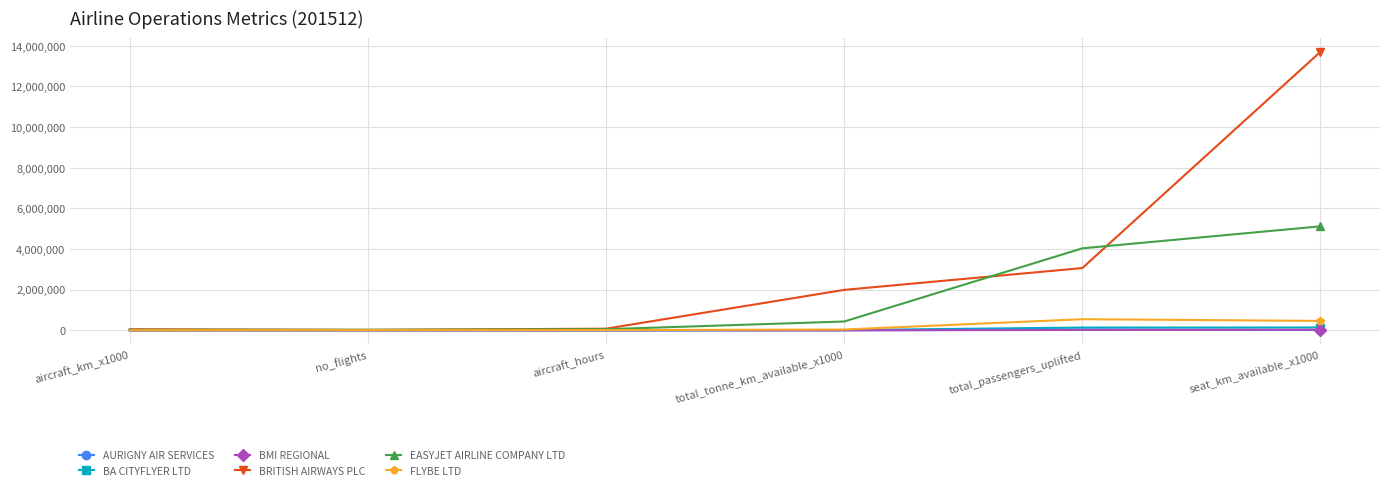

What is the total value across all series at total_tonne_km_available_x1000?

2487384